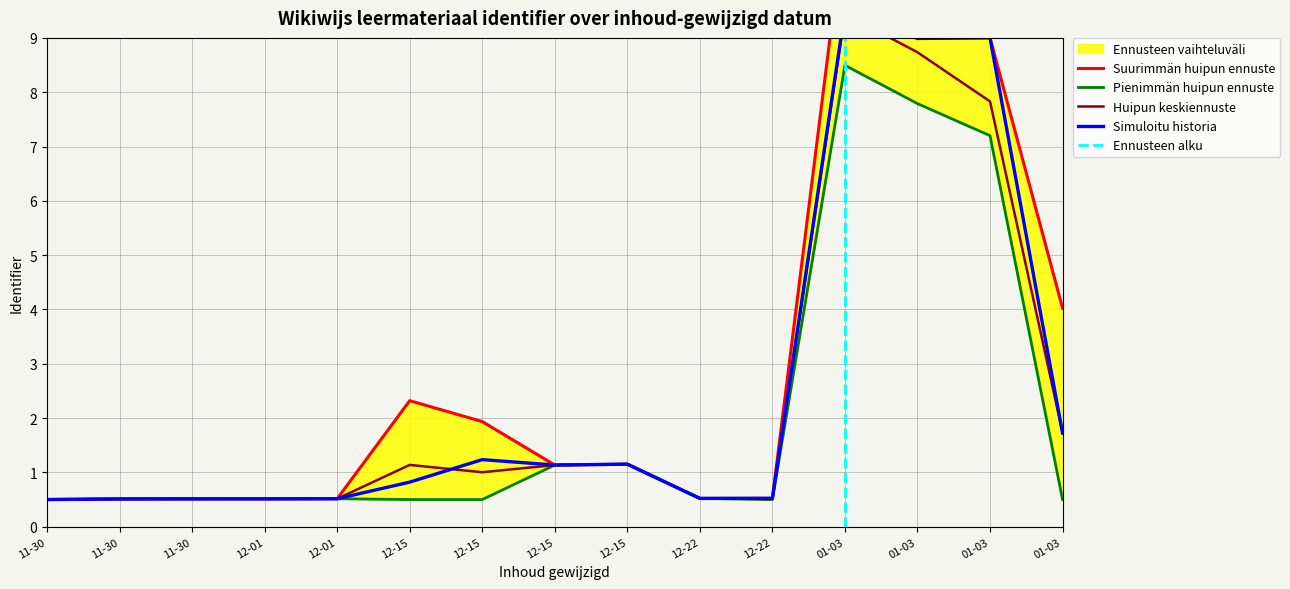

True or false: Huipun keskiennuste has a value of 1.9 at 12-15.

False